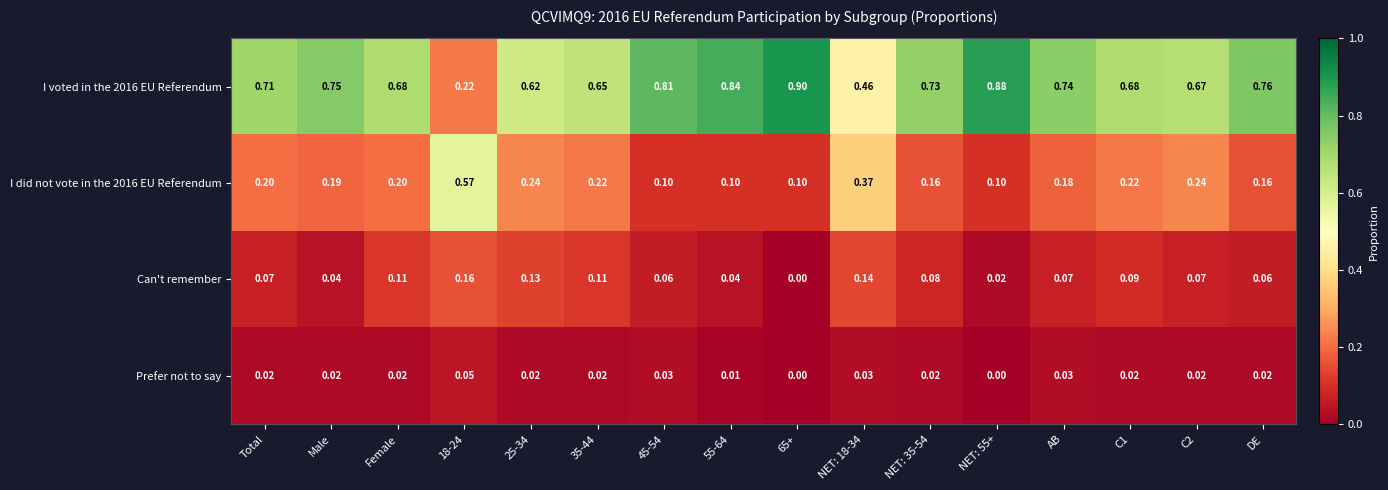

At which category is the sum across all series the highest?

AB